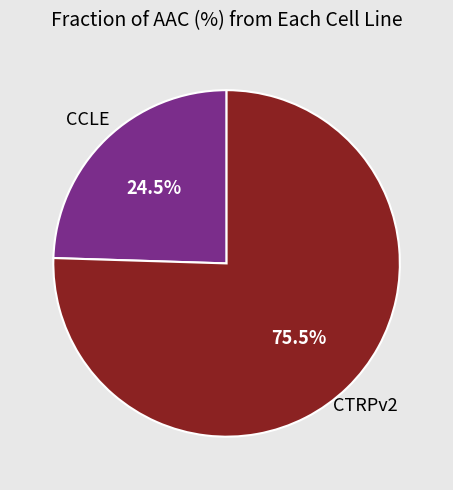

Does any single category account for the majority?

Yes